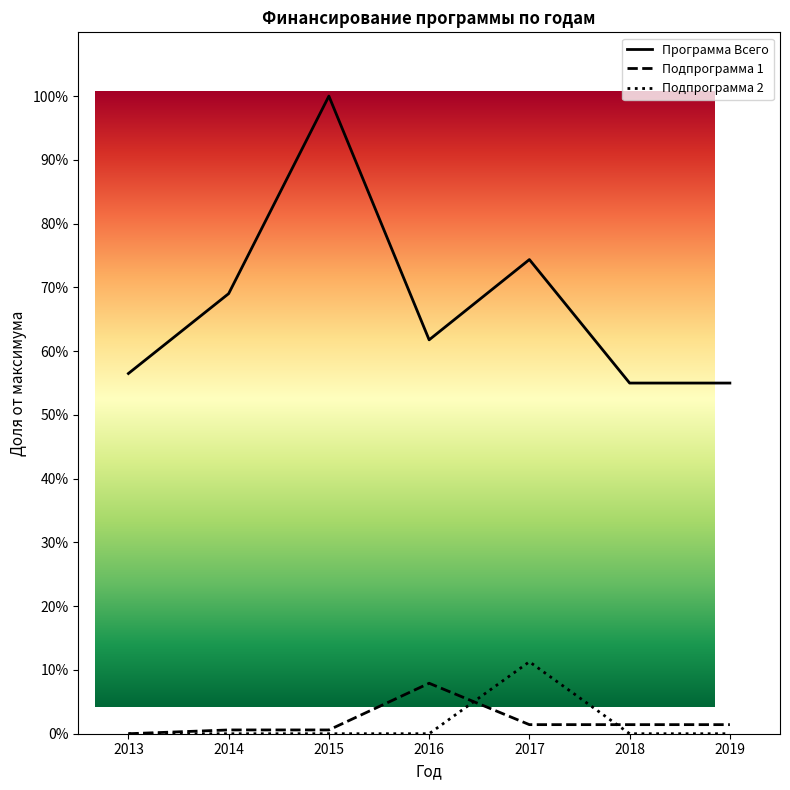

How many data points in Программа Всего are above 61?

4